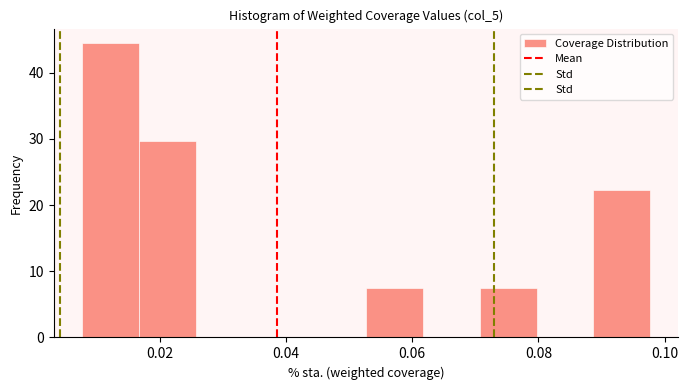

What is the height of the bar covering 0.016 to 0.026 on the x-axis? Neither the bar edges nor the heights are printed on the chart, so give them approximately, as read against the axes.

30